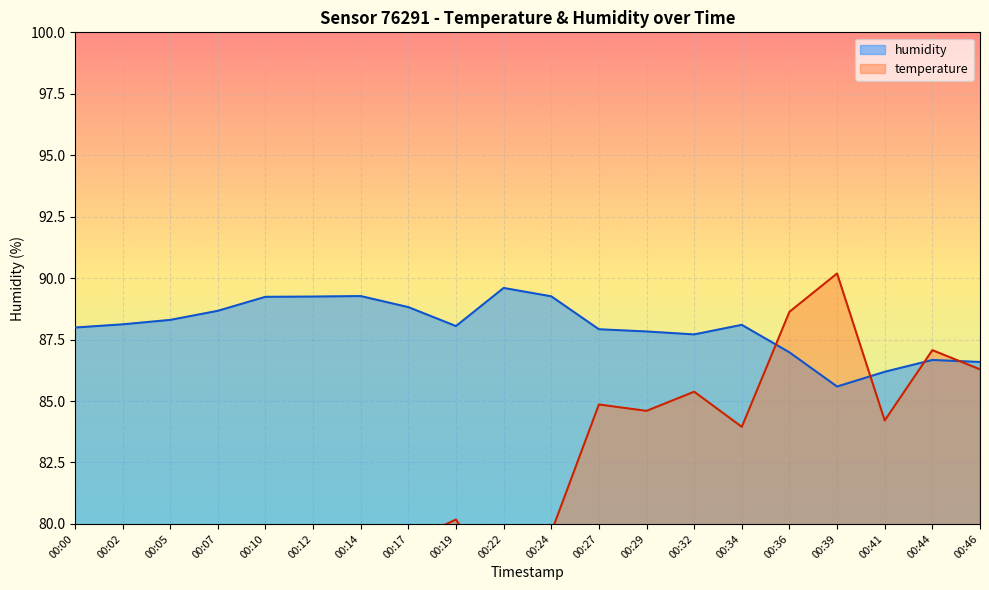

In humidity, how many points are higher than both neighbors (excluding endpoints)?

4